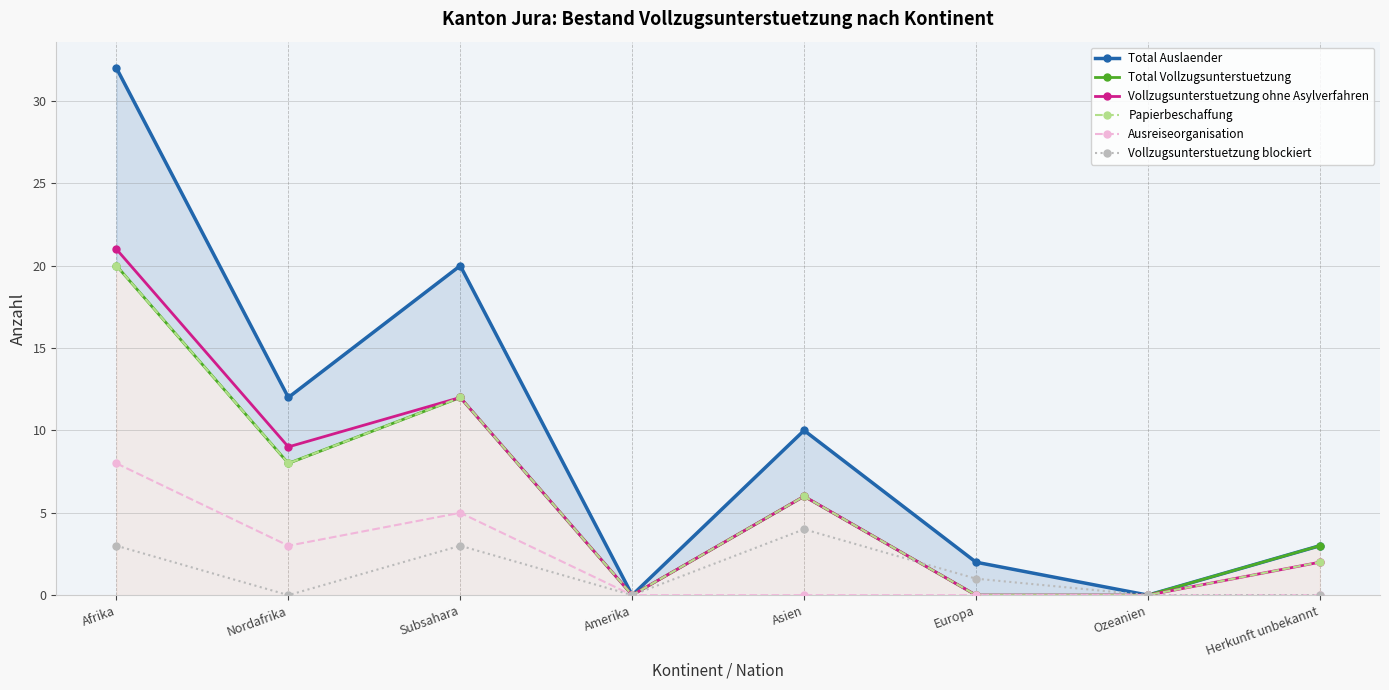

At which category does Vollzugsunterstuetzung blockiert reach its first local valley?

Nordafrika